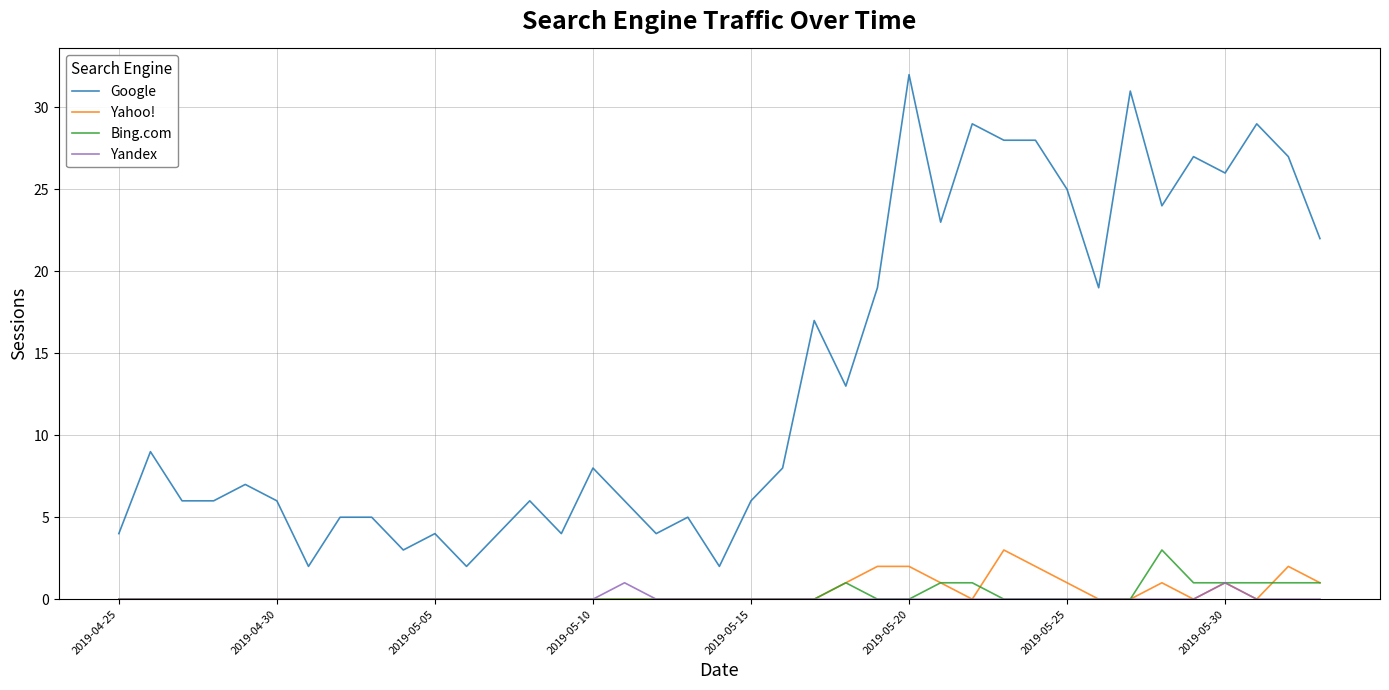

Which series has the largest range (max minus min)?

Google